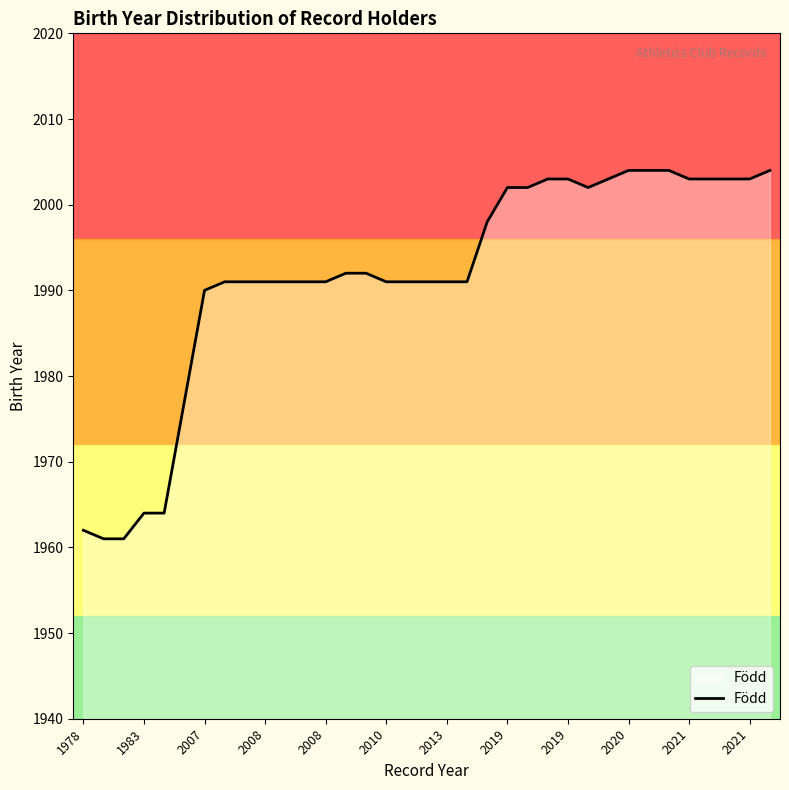

What is the greatest value displayed?

2004